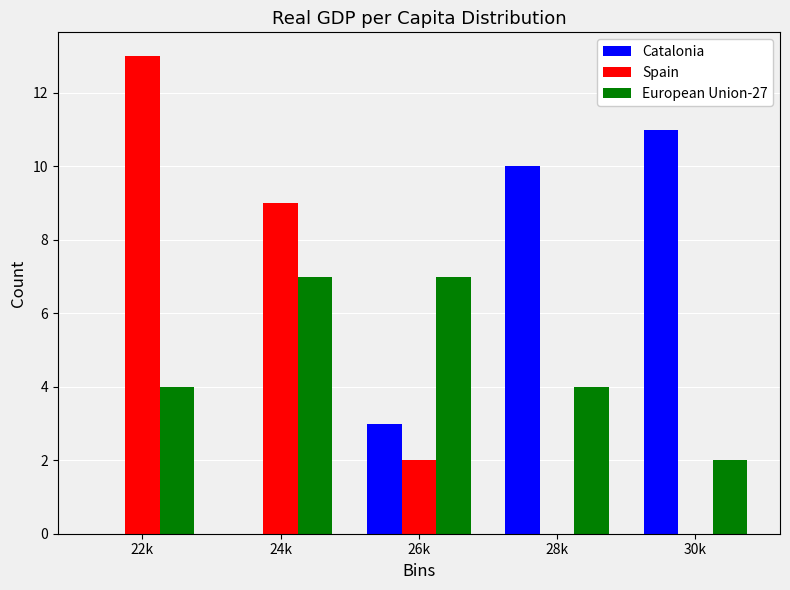

Reading left to right, what are all the values shown in this chart?

Catalonia: 22k=0	24k=0	26k=3	28k=10	30k=11
Spain: 22k=13	24k=9	26k=2	28k=0	30k=0
European Union-27: 22k=4	24k=7	26k=7	28k=4	30k=2